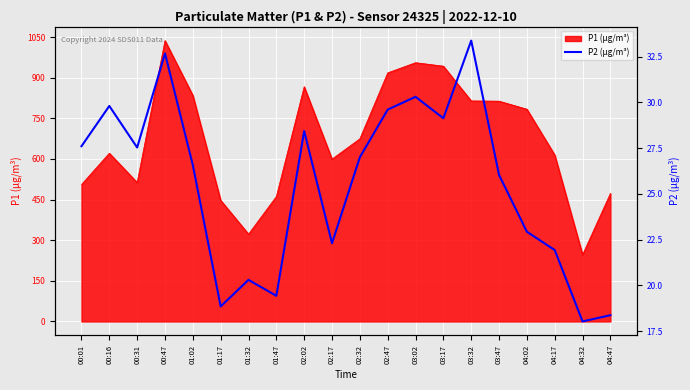

At which label does the data first exceed 27?

00:01